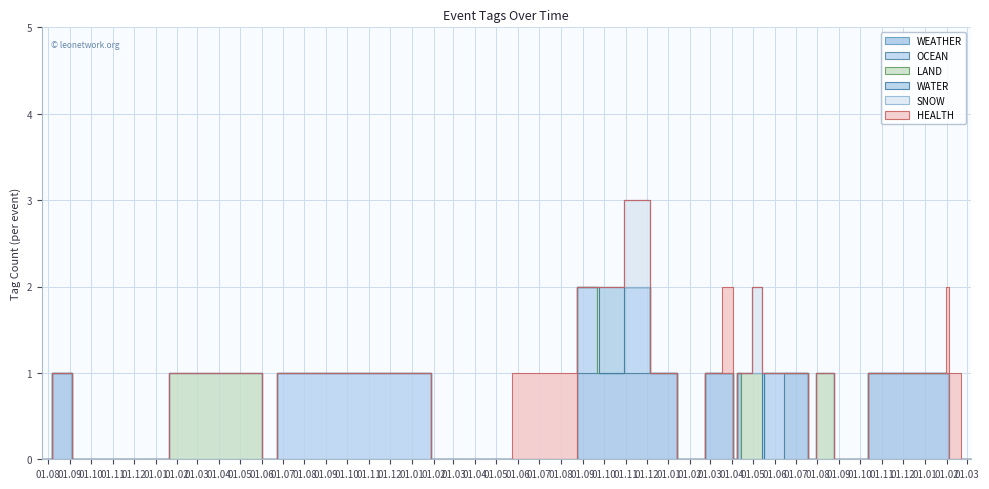

At how many categories does at least one series exceed 0?

29